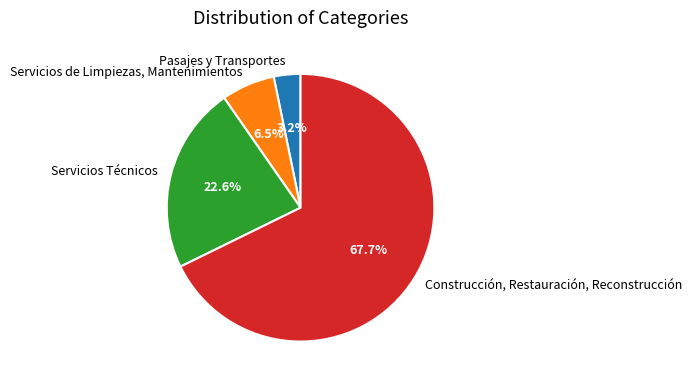

How many slices are in this pie chart?

4